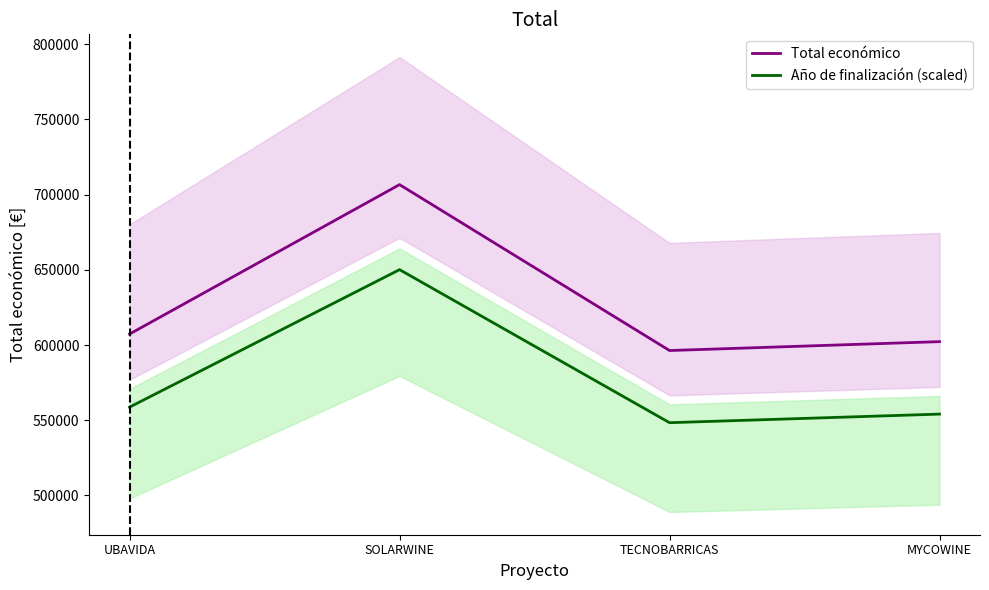

True or false: Año de finalización (scaled) and Total económico cross at least once.

False